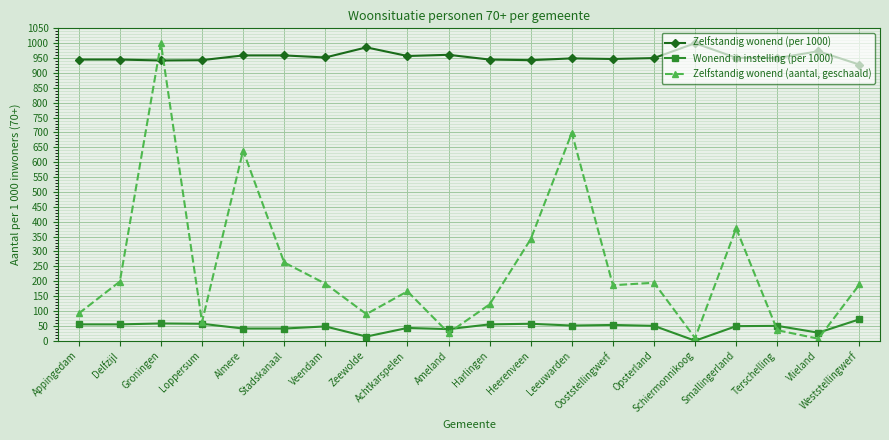

Rank the series by their average value, from lowest to highest.

Wonend in instelling (per 1000), Zelfstandig wonend (aantal, geschaald), Zelfstandig wonend (per 1000)